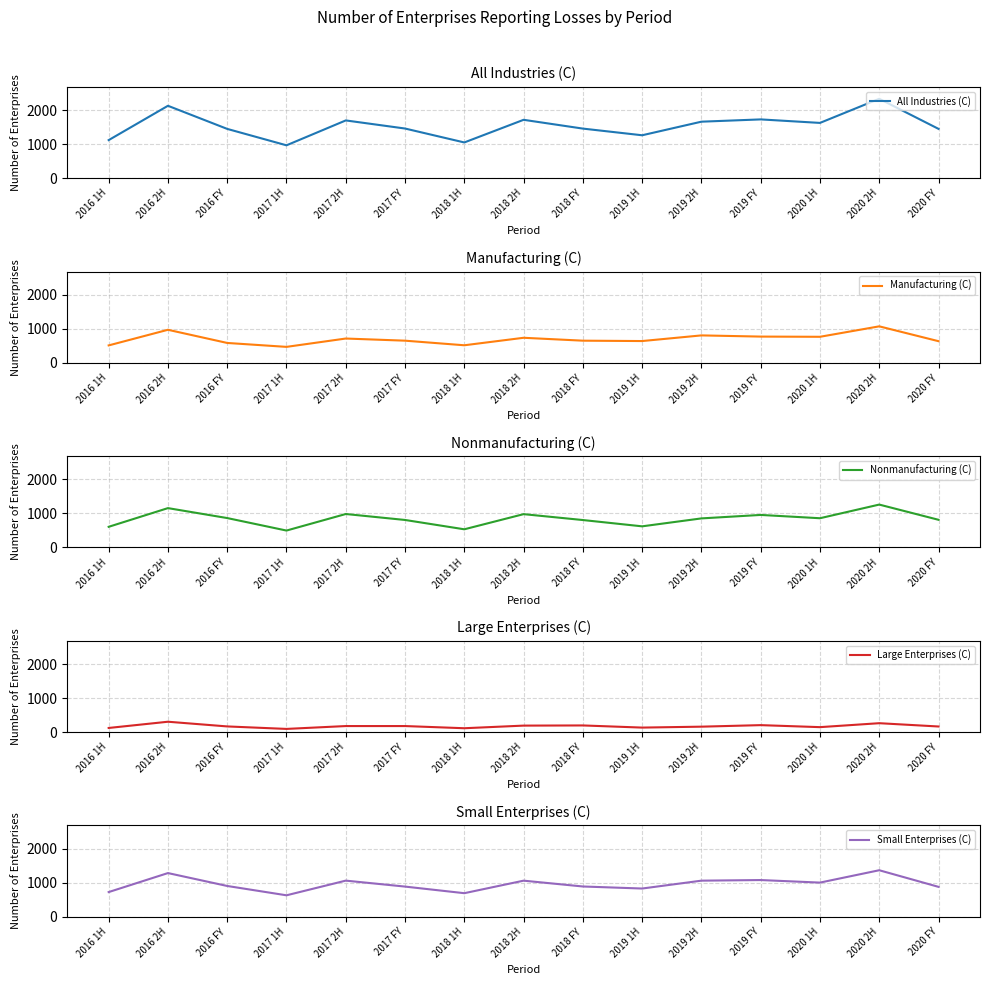

What is the value of the Large Enterprises (C) point at the 7th from the left?

114